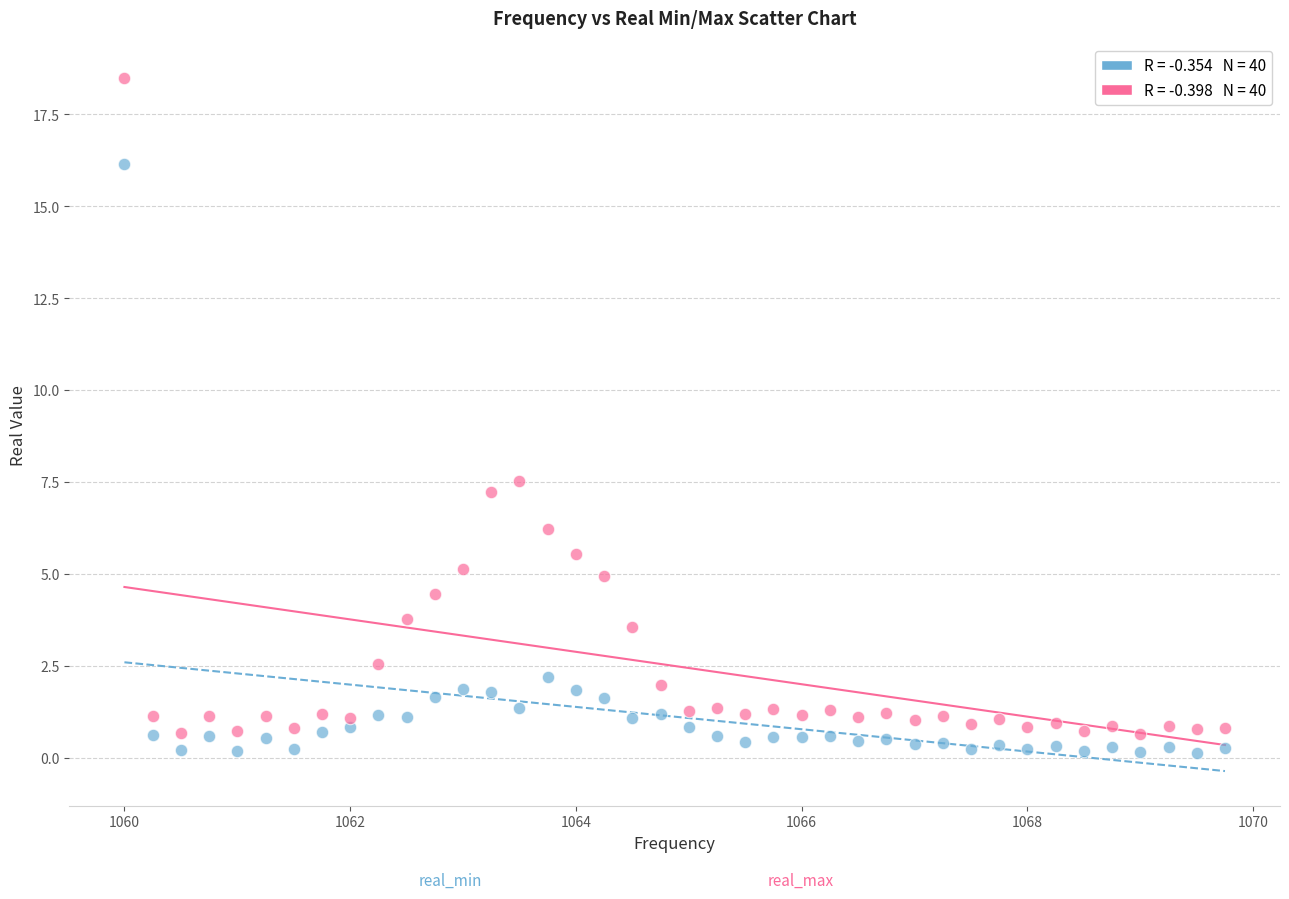

Across all series, what Y value is closest to 9?

7.5